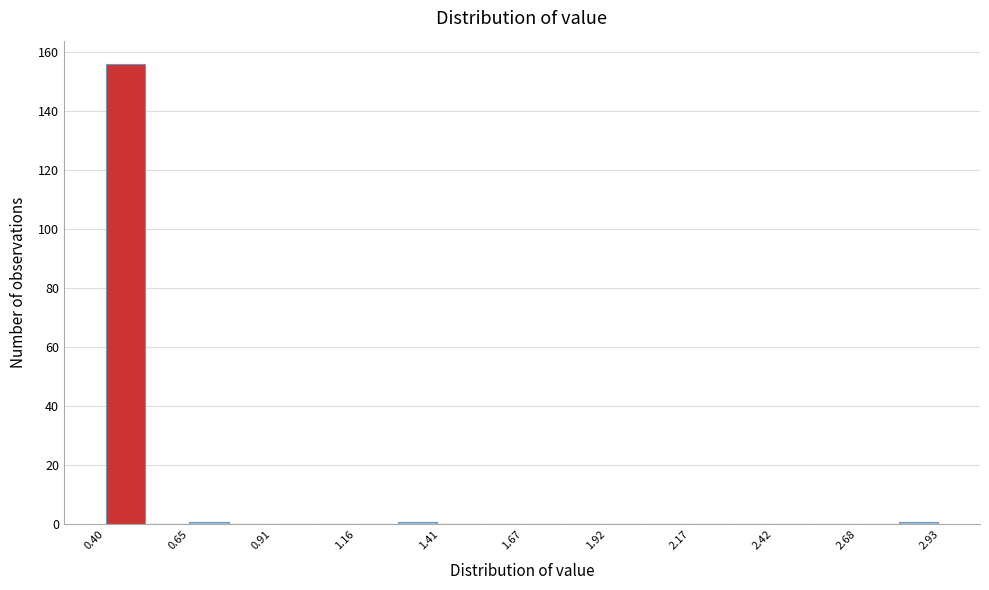

Around what value on the x-axis is the tallest bar? Give the approximate position of its centre, as read against the axis.

0.45